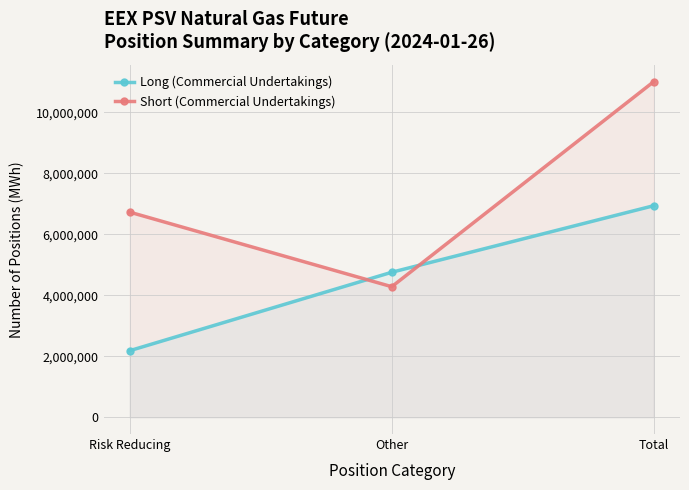

Does the chart display data point markers on the line(s)?

Yes